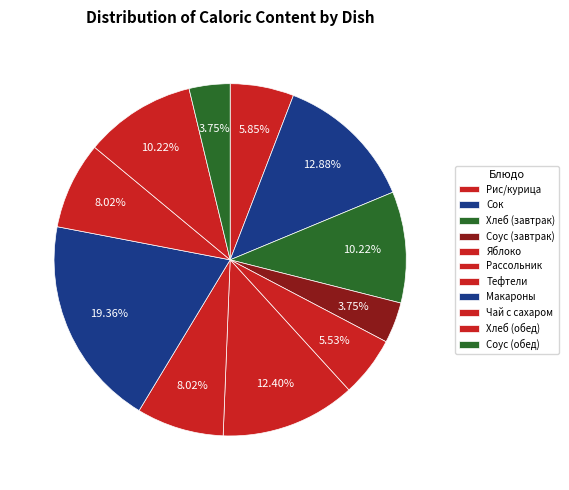

How many slices are in this pie chart?

11